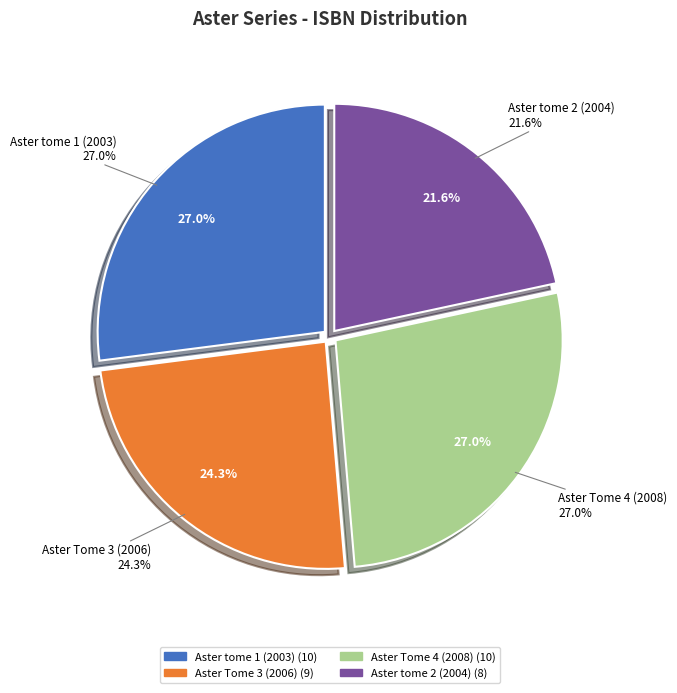

How many segments does this pie chart have?

4